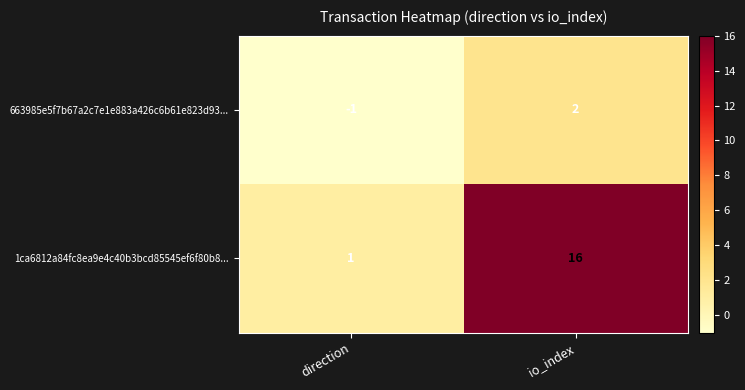

Is it true that 1ca6812a84fc8ea9e4c40b3bcd85545ef6f80b8... equals 16 at io_index?

True